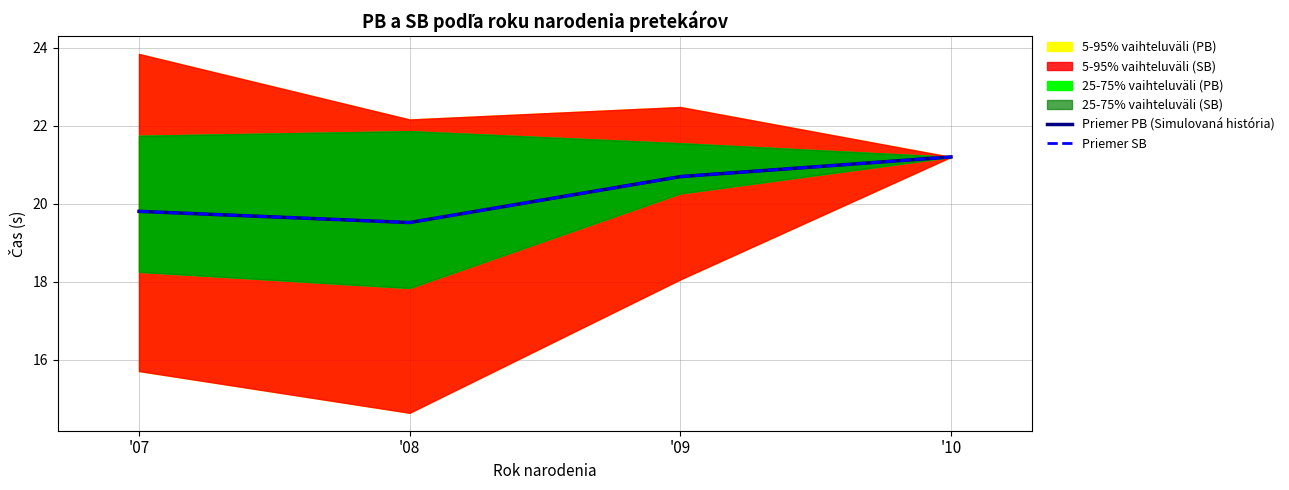

The Priemer PB (Simulovaná história) series shows 19.8 at '07. True or false?

True